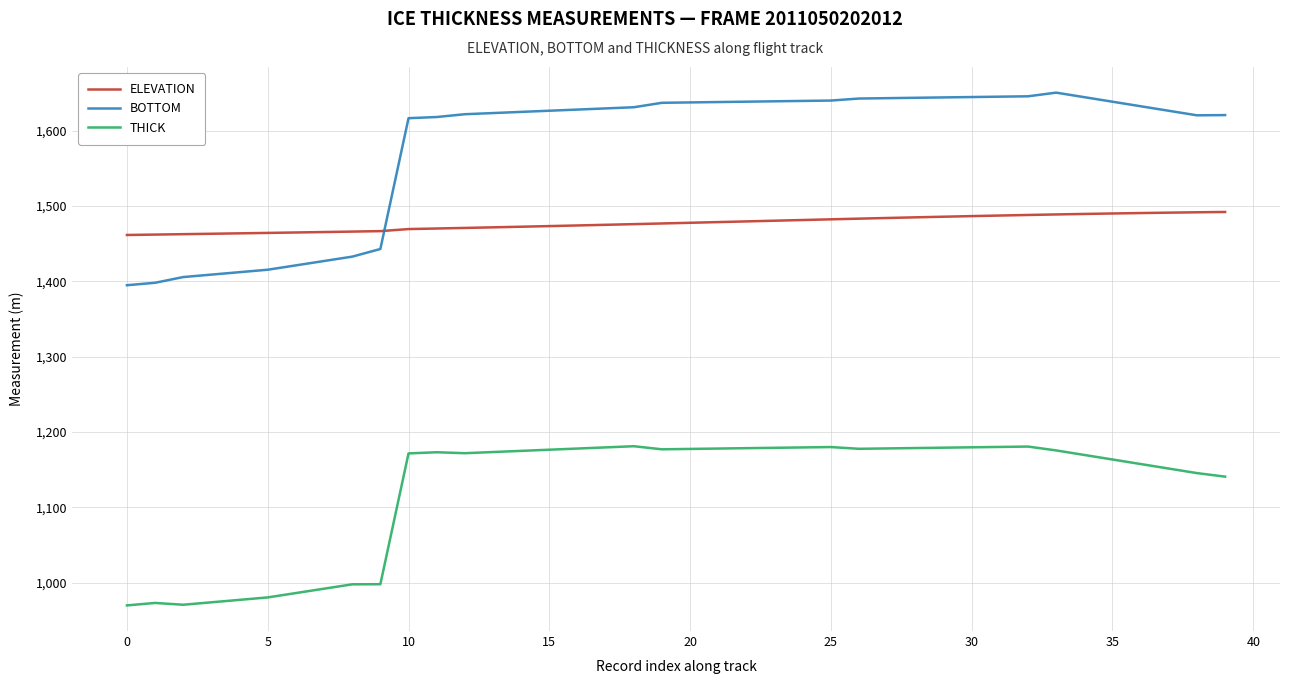

What is the difference between the maximum and minimum values in the BOTTOM series?

255.6